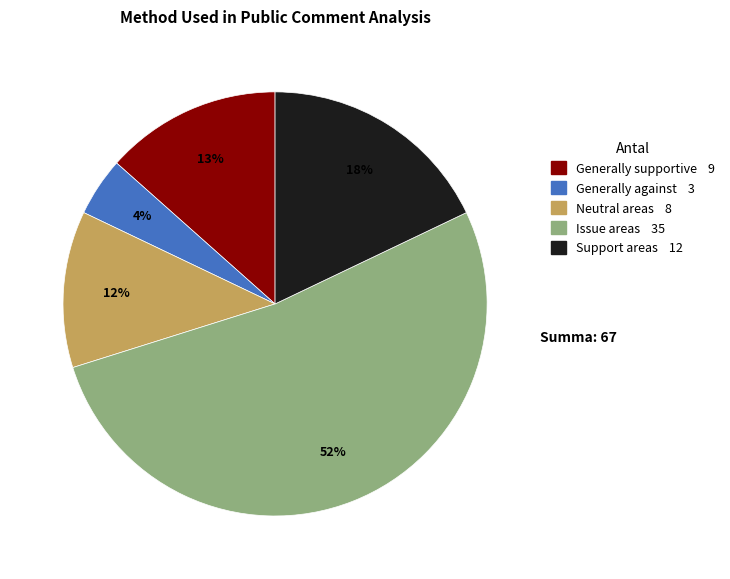

Between Generally supportive and Neutral areas, which is larger?

Generally supportive